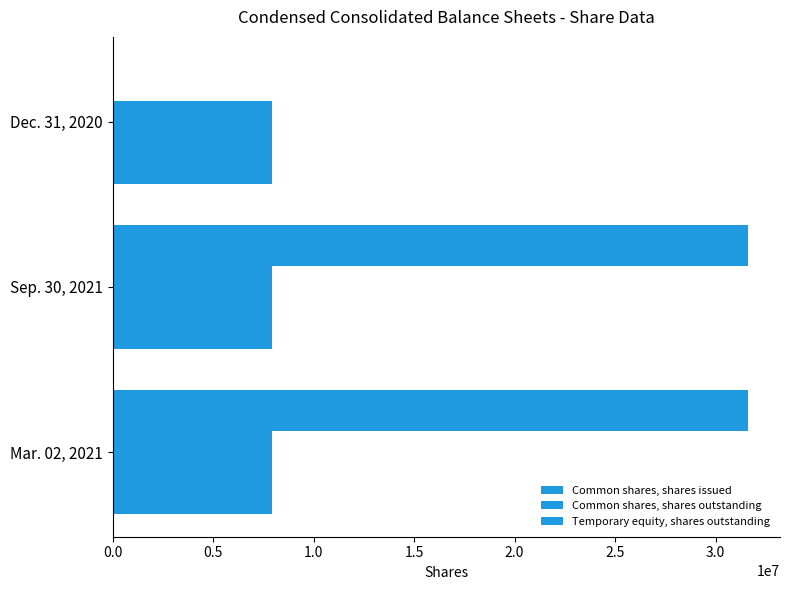

What is the sum of all Temporary equity, shares outstanding values?

63250000.0